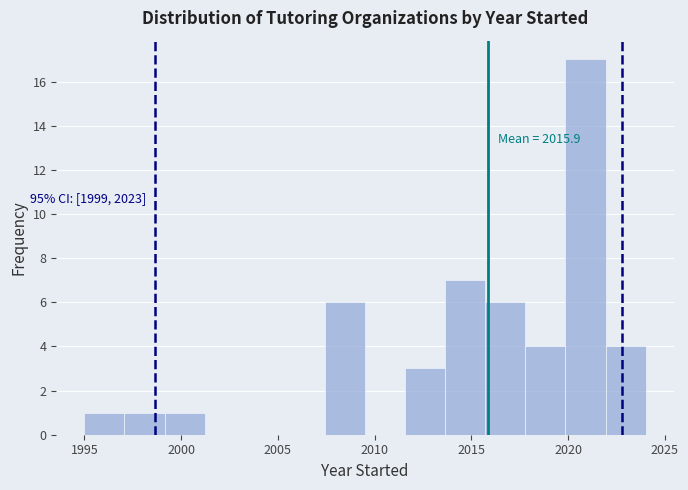

Which range on the x-axis has the tallest bar?

2020.0 to 2022.0